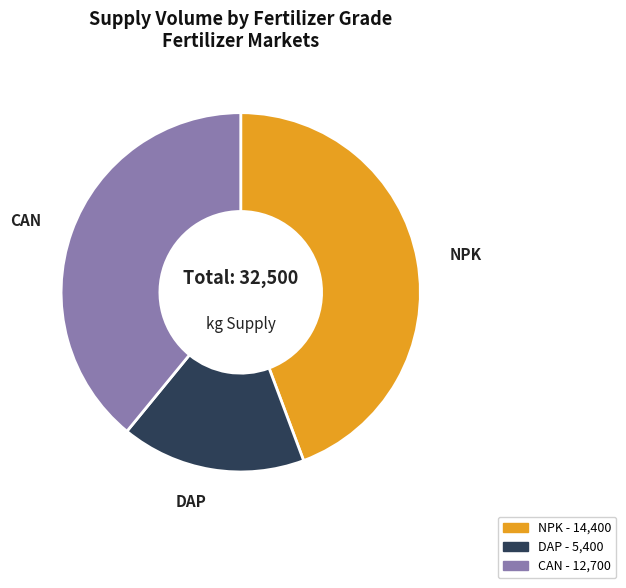

Is there a majority slice in this chart?

No